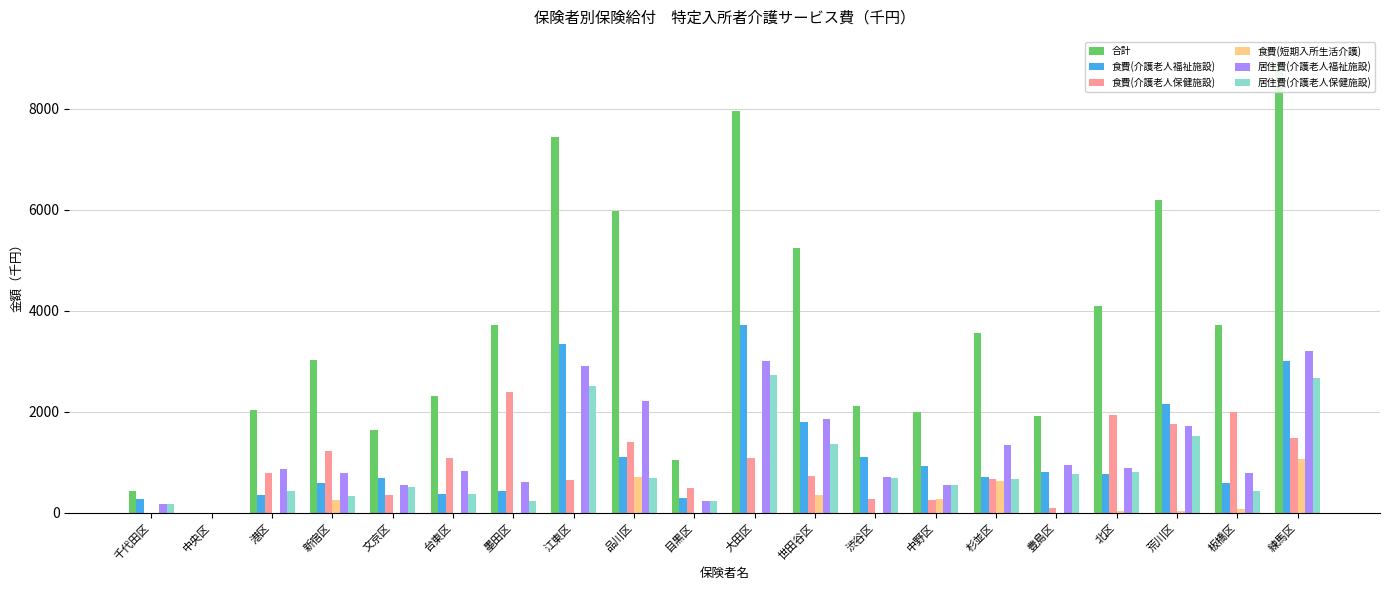

What is the spread (max minus min) of values at 北区?

4063.4